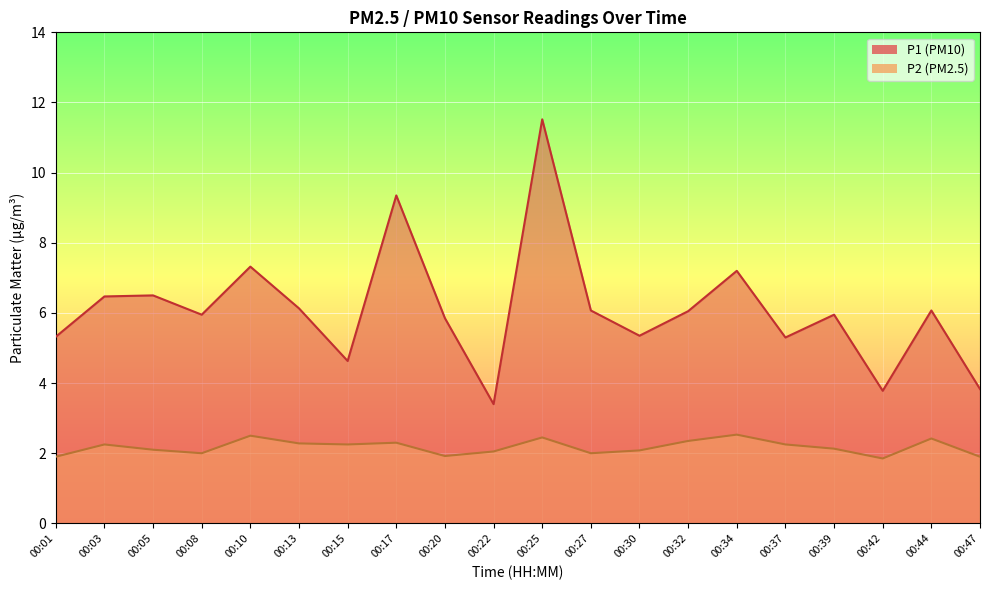

Rank the series by their maximum value, from highest to lowest.

P1, P2